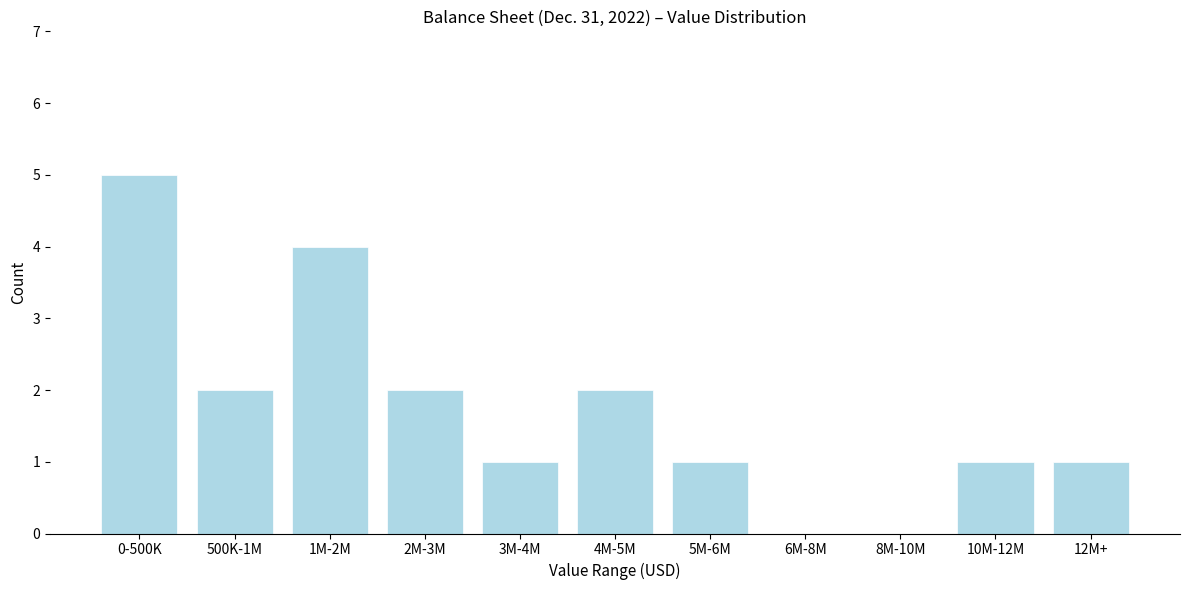

Reading left to right, what are all the values shown in this chart?

0-500K=5	500K-1M=2	1M-2M=4	2M-3M=2	3M-4M=1	4M-5M=2	5M-6M=1	6M-8M=0	8M-10M=0	10M-12M=1	12M+=1